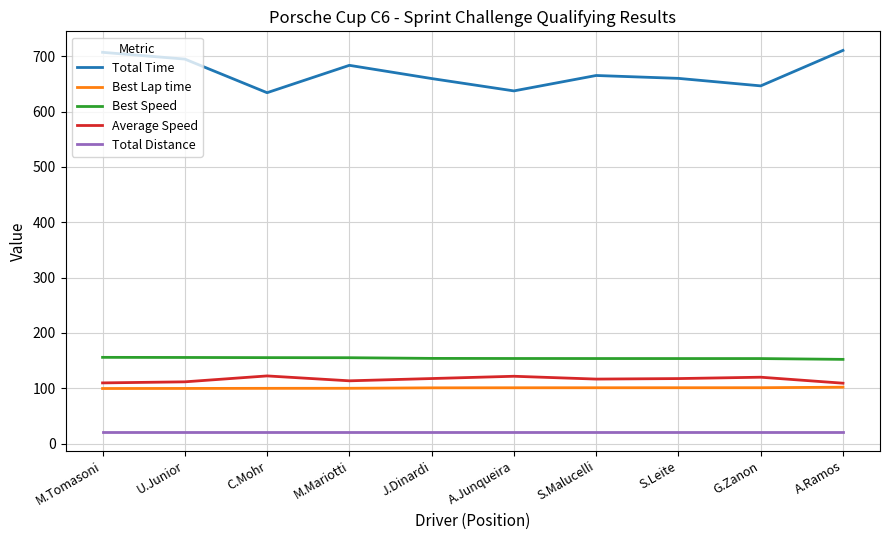

True or false: Best Speed and Best Lap time intersect in this chart.

False